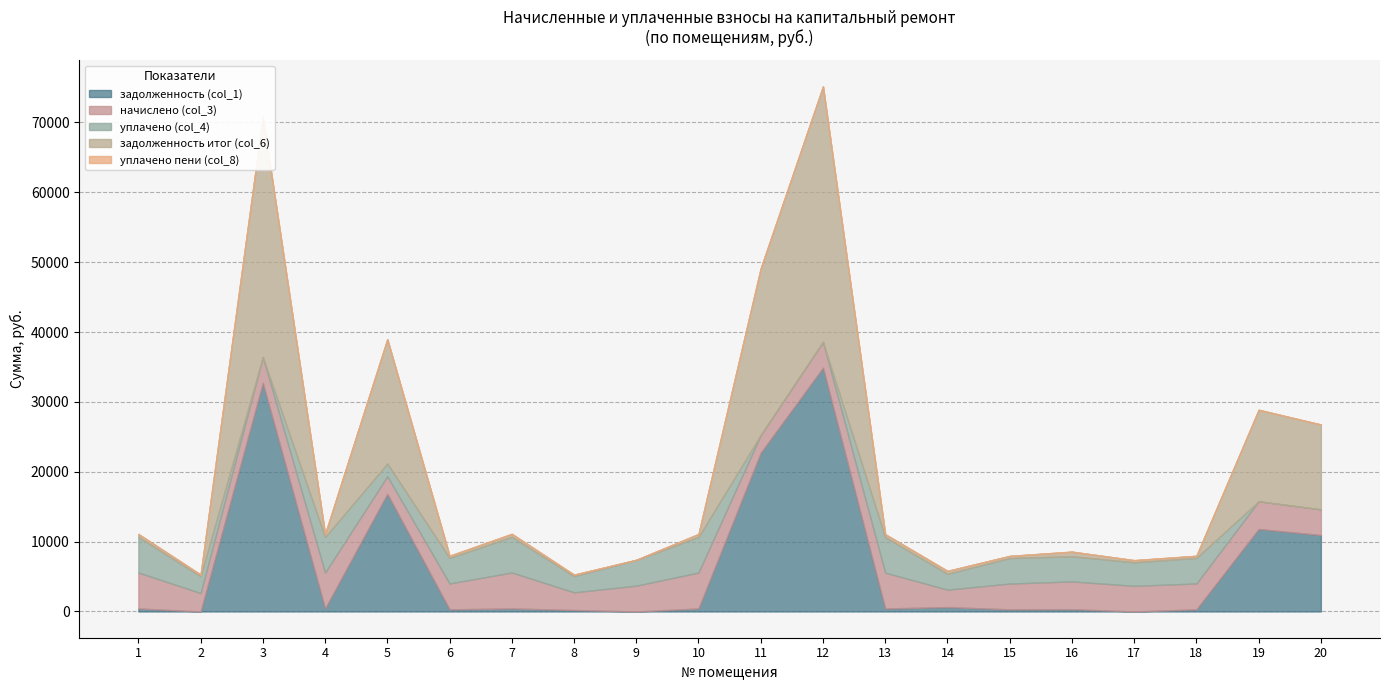

Is it true that задолженность (col_1) equals 0.0 at 9?

True